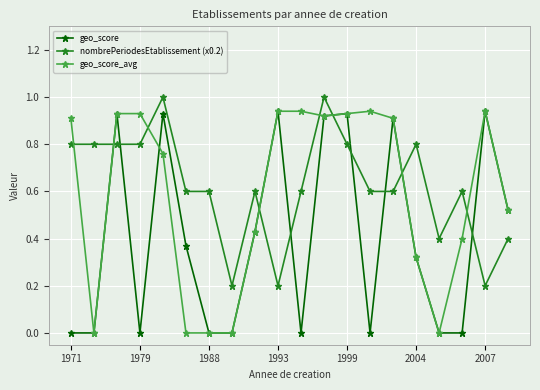

Which series ends up on top after the final intersection of nombrePeriodesEtablissement (x0.2) and geo_score_avg?

geo_score_avg